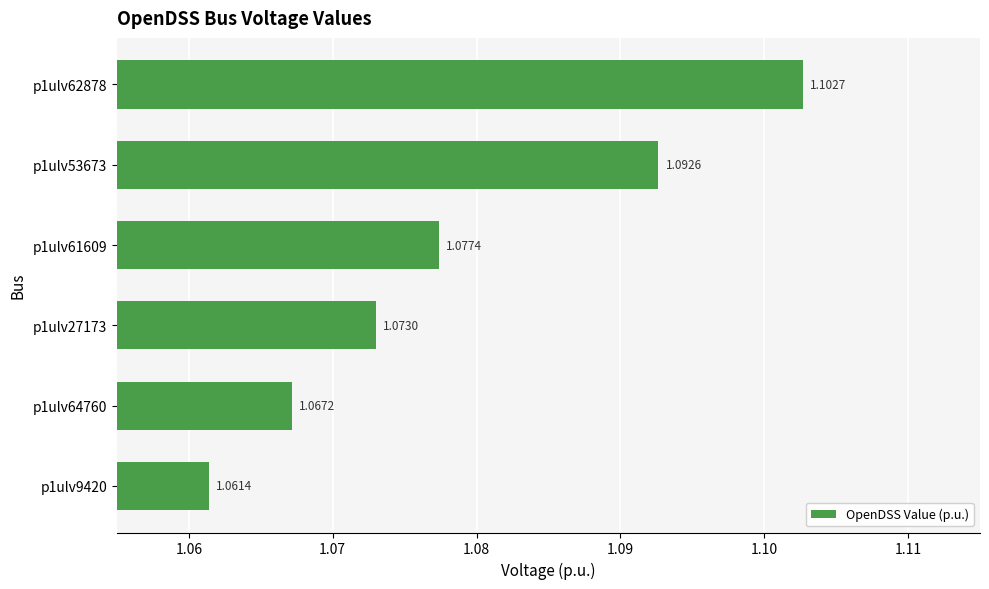

Rank the categories by value from highest to lowest.

p1ulv62878, p1ulv53673, p1ulv61609, p1ulv27173, p1ulv64760, p1ulv9420